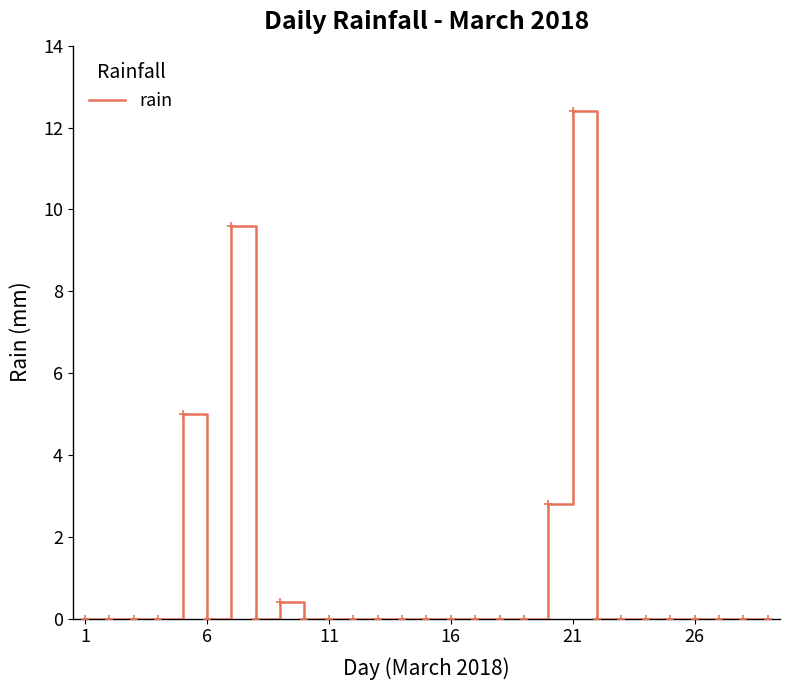

What is the difference between the second highest and second lowest values?

9.6